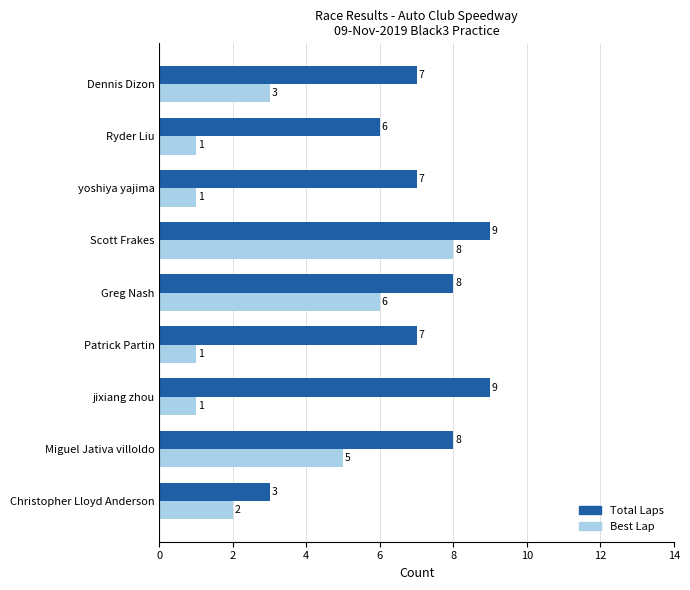

Which series has the widest spread of values?

Best Lap